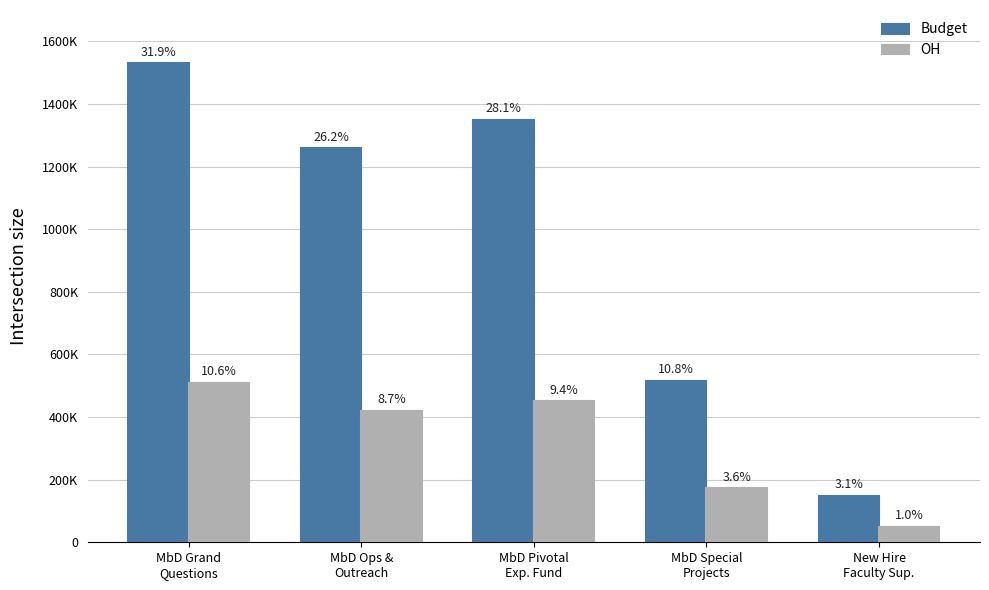

Reading left to right, list all the values displayed in this chart.

Budget: MbD Grand
Questions=1529350.0	MbD Ops &
Outreach=1257957.0	MbD Pivotal
Exp. Fund=1349418.0	MbD Special
Projects=516234.7	New Hire
Faculty Sup.=148307.0
OH: MbD Grand
Questions=509732.4	MbD Ops &
Outreach=419277.1	MbD Pivotal
Exp. Fund=449761.0	MbD Special
Projects=172061.0	New Hire
Faculty Sup.=49430.7